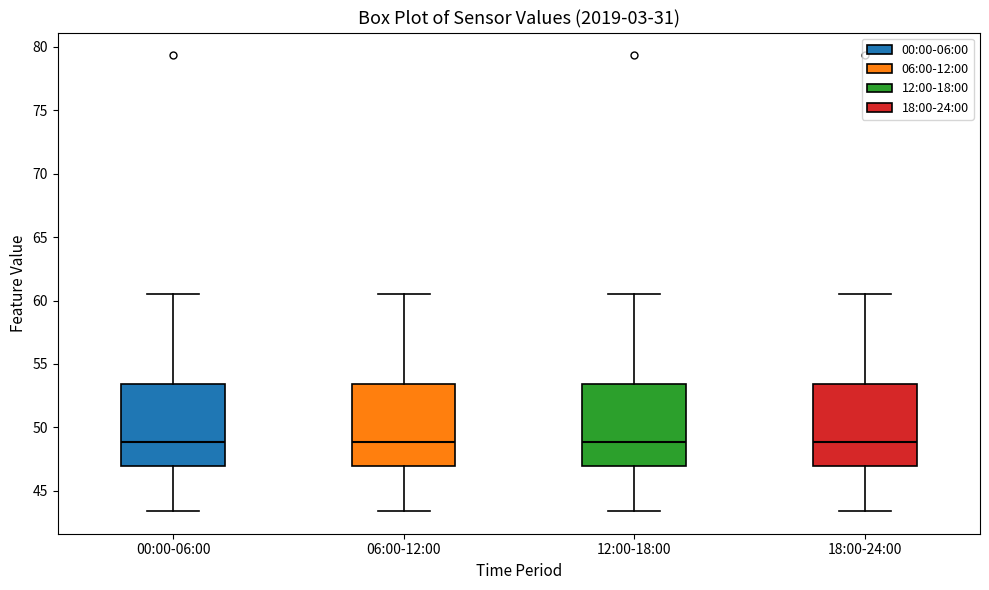

Where does the lower whisker of the box for 00:00-06:00 end on the y-axis? The values are not printed on the chart, so give them approximately, as read against the axis.

43.5